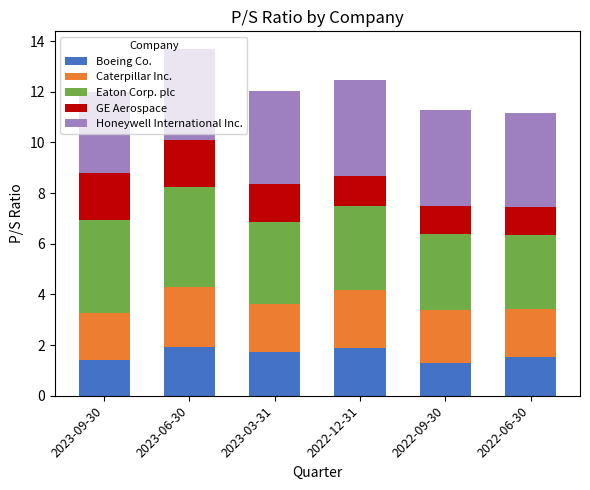

What is the total value across all series at 2023-06-30?

13.7